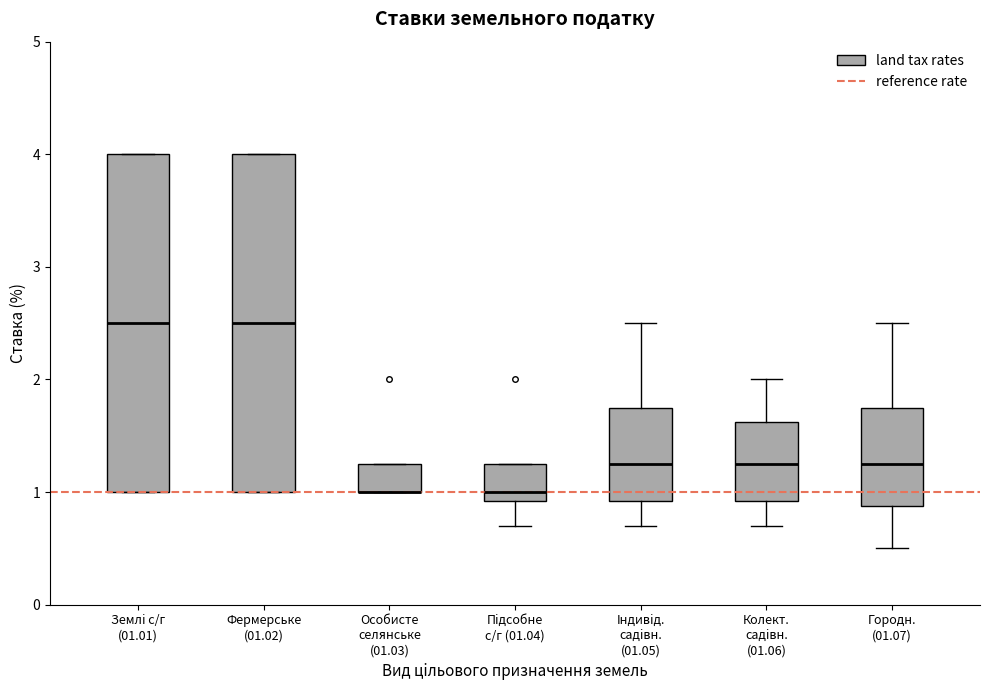

Reading left to right, transcribe this box plot: for each box, give where its median line is, the range the box spans, and where its two whiskers end, as read against the y-axis. The values are not printed on the chart, so give them approximately, as read against the axis.

Землi c/г (01.01): median 2.5, box 1.0 to 4.0, whiskers 1.0 to 4.0
Фермерське (01.02): median 2.5, box 1.0 to 4.0, whiskers 1.0 to 4.0
Особисте селянське (01.03): median 1.0 (drawn on the box's lower edge), box 1.0 to 1.3, whiskers 1.0 to 1.3
Пiдсобне с/г (01.04): median 1.0, box 0.9 to 1.3, whiskers 0.7 to 1.3
Iндивiд. садiвн. (01.05): median 1.3, box 0.9 to 1.8, whiskers 0.7 to 2.5
Колект. садiвн. (01.06): median 1.3, box 0.9 to 1.6, whiskers 0.7 to 2.0
Городн. (01.07): median 1.3, box 0.9 to 1.8, whiskers 0.5 to 2.5